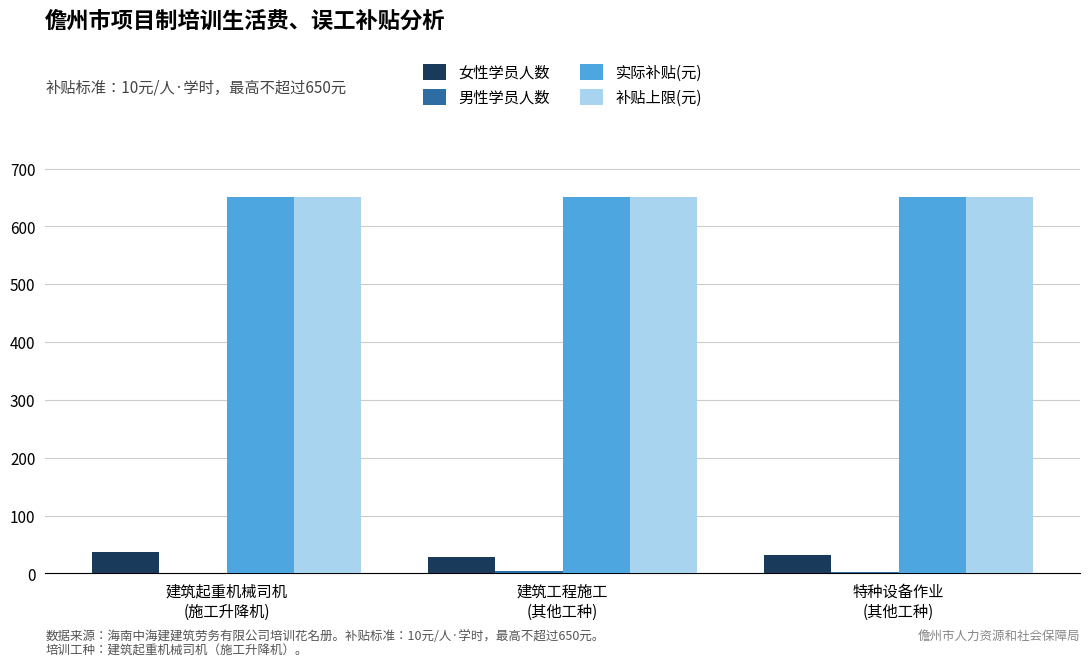

What is the maximum value for 实际补贴(元)?

650